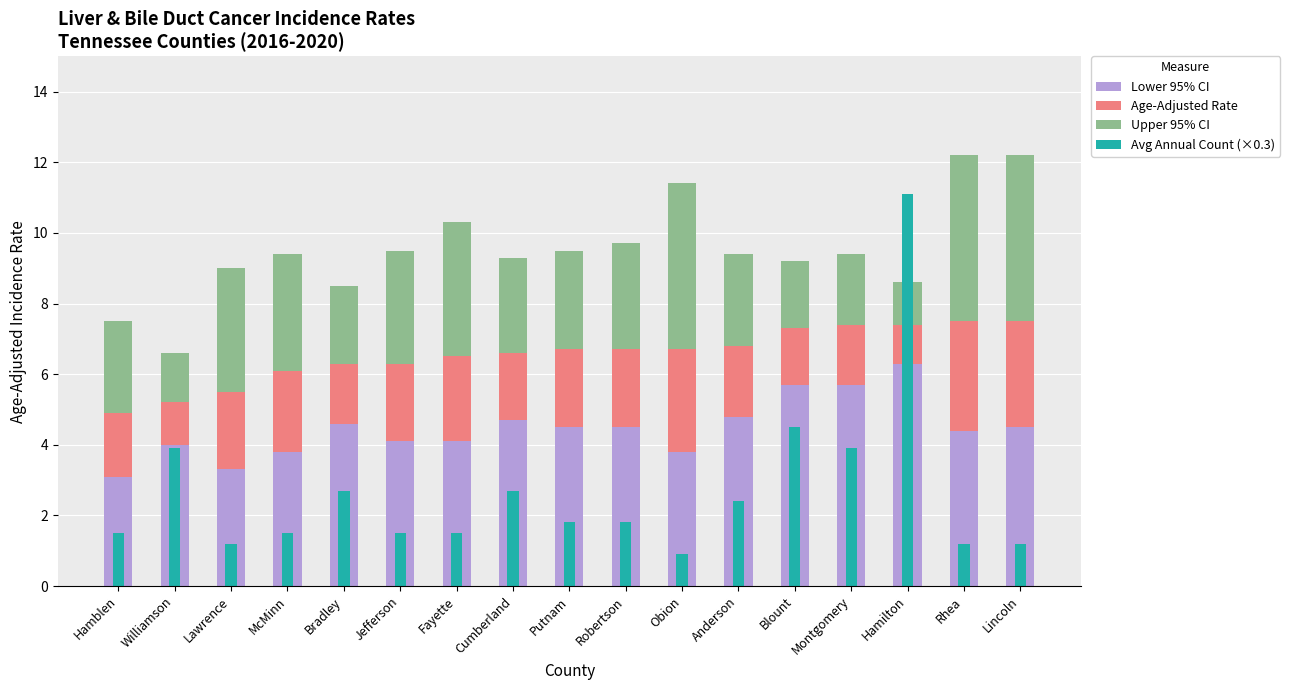

How many data points in Lower 95% CI are less than 4?

4